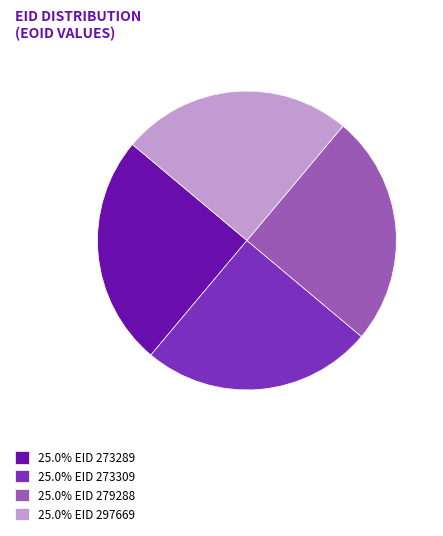

What is the ratio of the value at 25.0% EID 279288 to the value at 25.0% EID 273309?

1.0